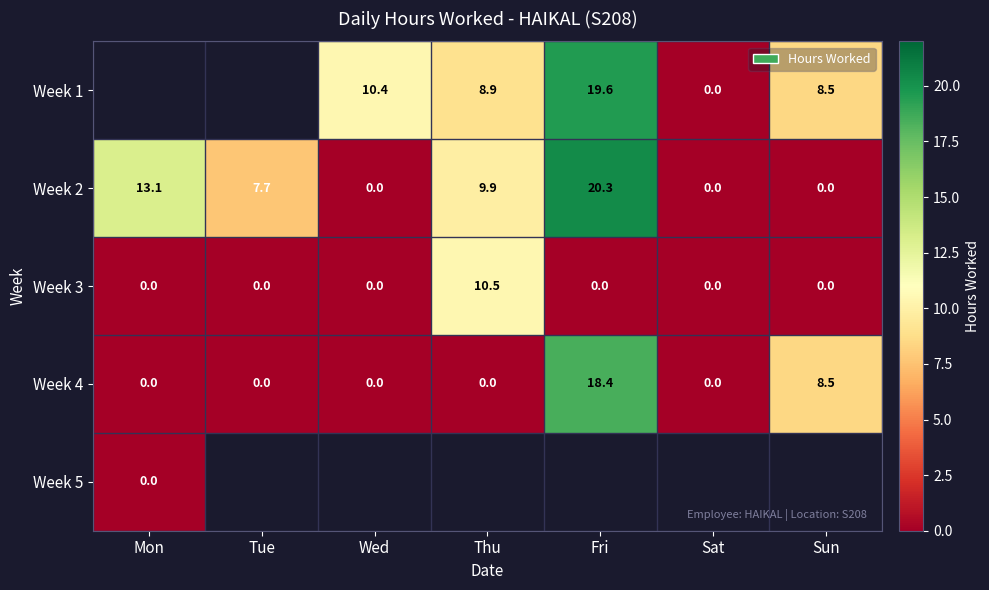

Where is Week 4 nearest to the value 9?

Sun